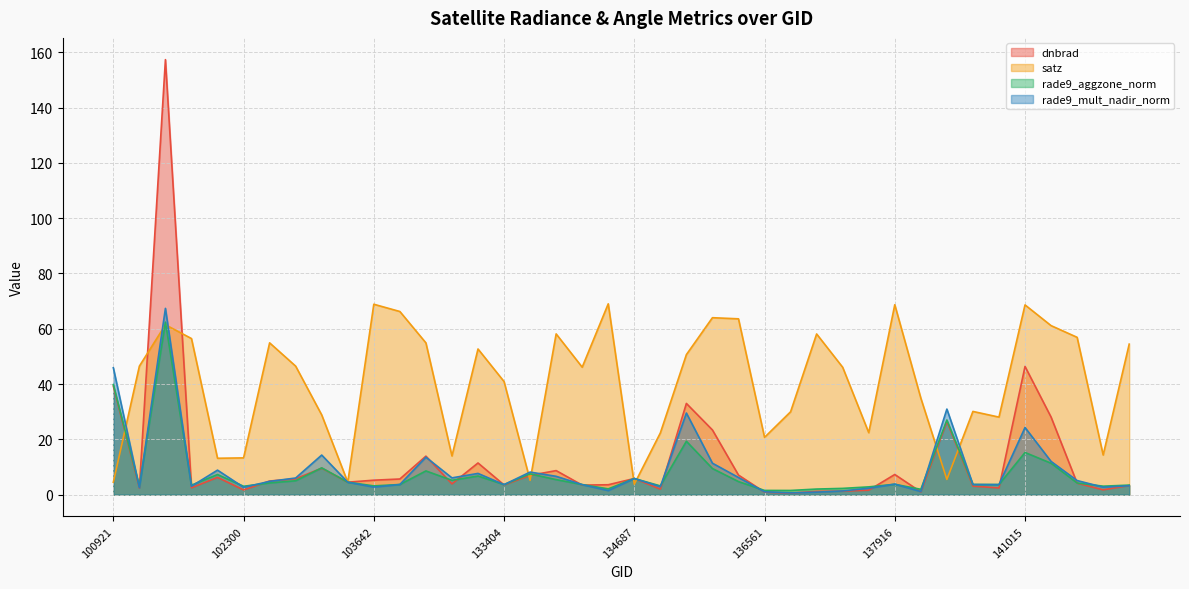

At which label is satz closest to 36?

138492